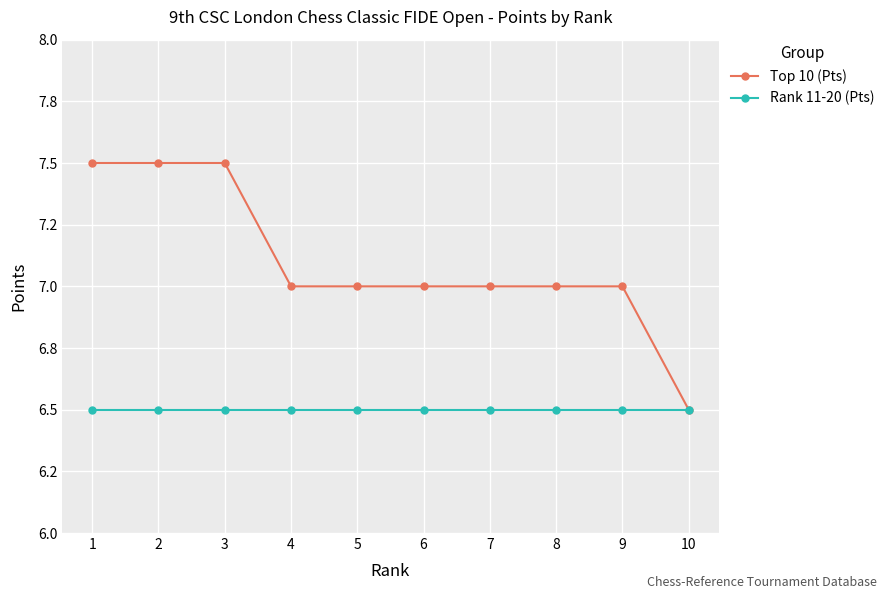

List the labels in order of Rank 11-20 (Pts) value, smallest first.

1, 2, 3, 4, 5, 6, 7, 8, 9, 10